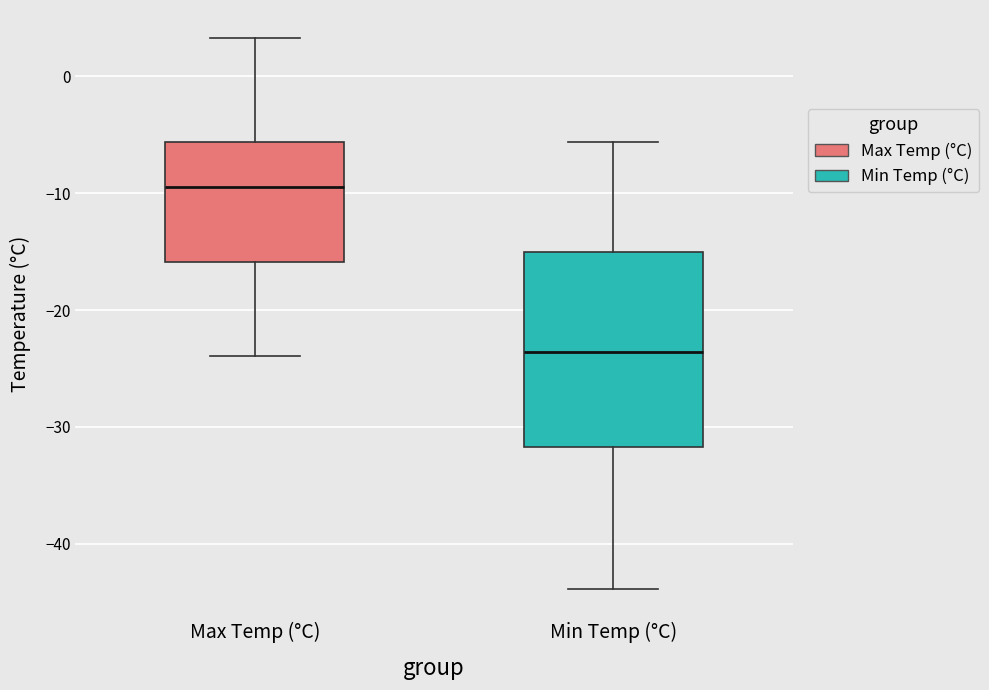

Reading left to right, transcribe this box plot: for each box, give where its median line is, the range the box spans, and where its two whiskers end, as read against the y-axis. The values are not printed on the chart, so give them approximately, as read against the axis.

Max Temp (°C): median -9, box -16 to -6, whiskers -24 to 3
Min Temp (°C): median -24, box -32 to -15, whiskers -44 to -6